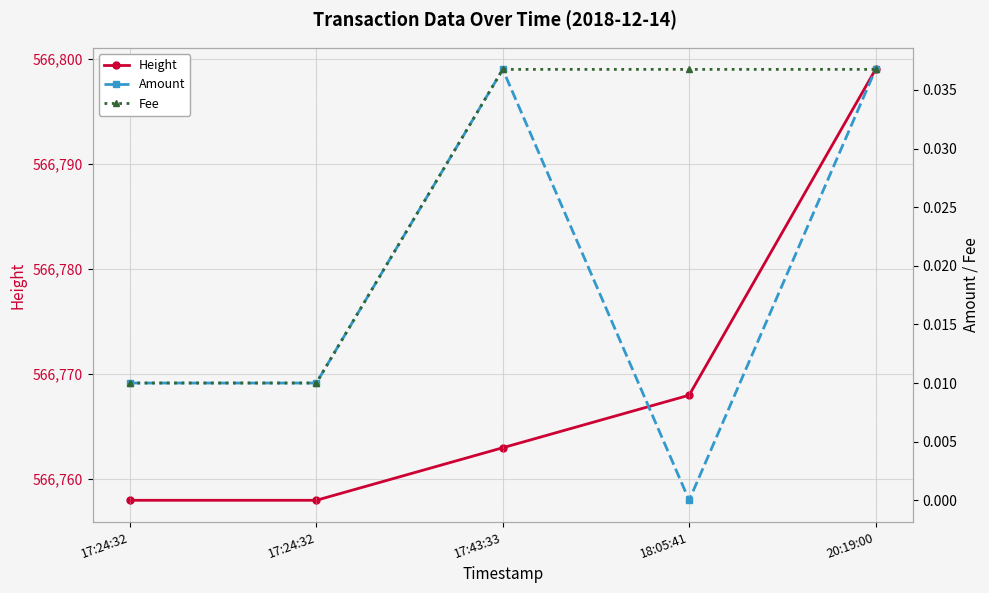

Which series has the largest total across all categories?

Height